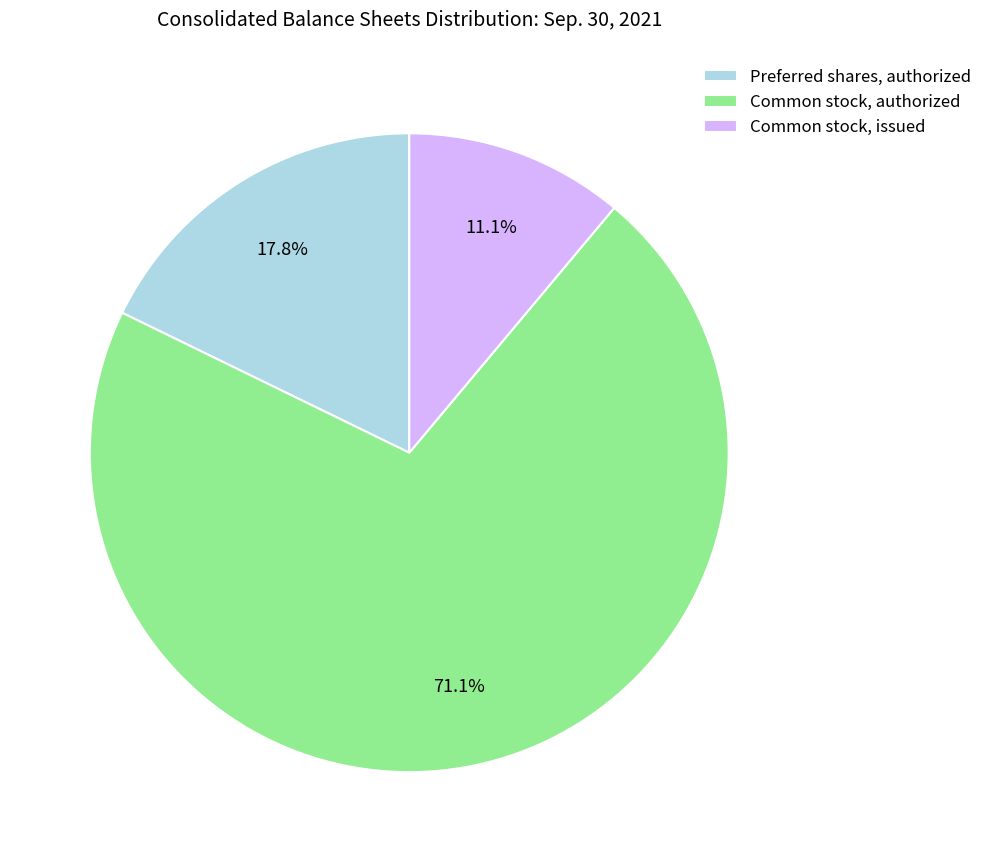

Which has a higher value, Common stock, authorized or Preferred shares, authorized?

Common stock, authorized